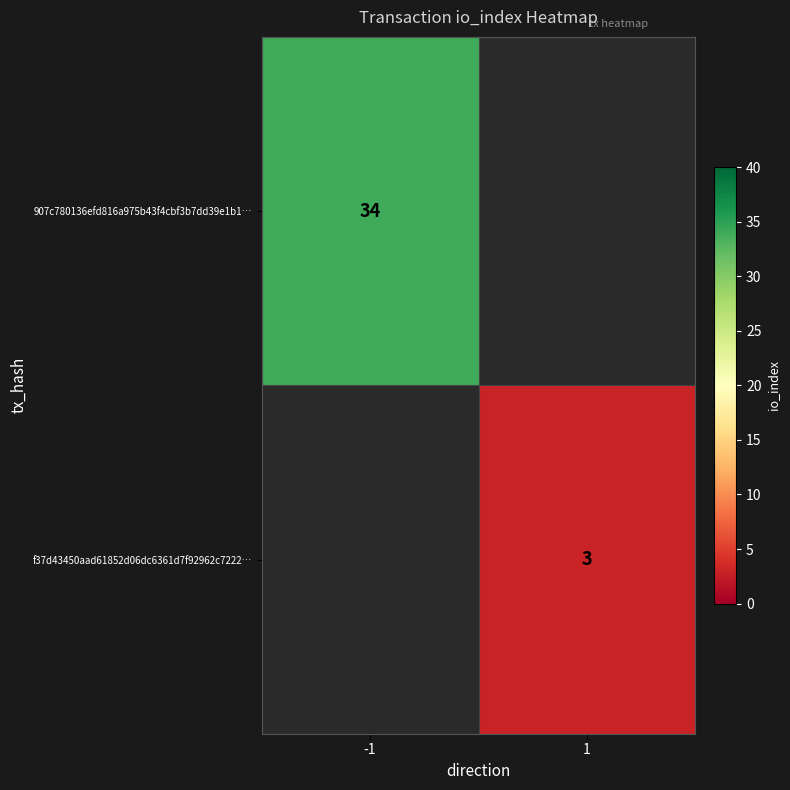

Which category has the lowest value across all series?

1